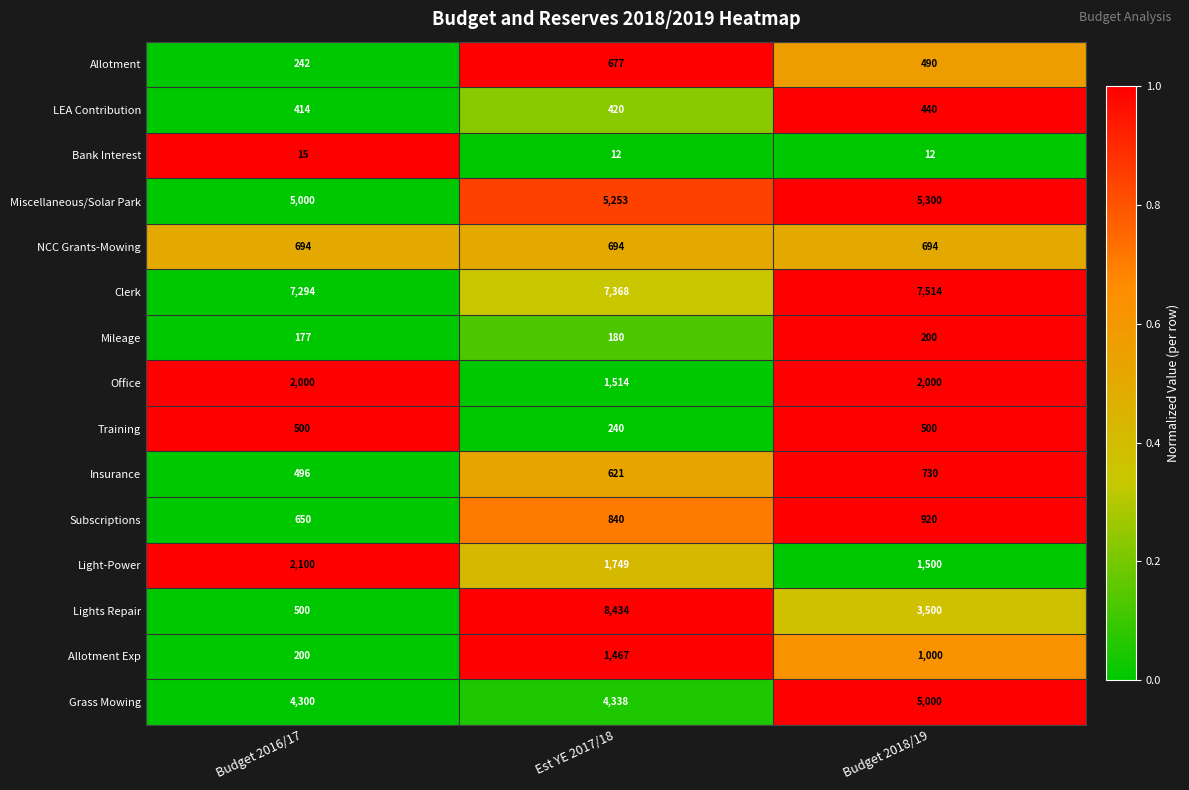

At which category is the sum across all series the highest?

Est YE 2017/18